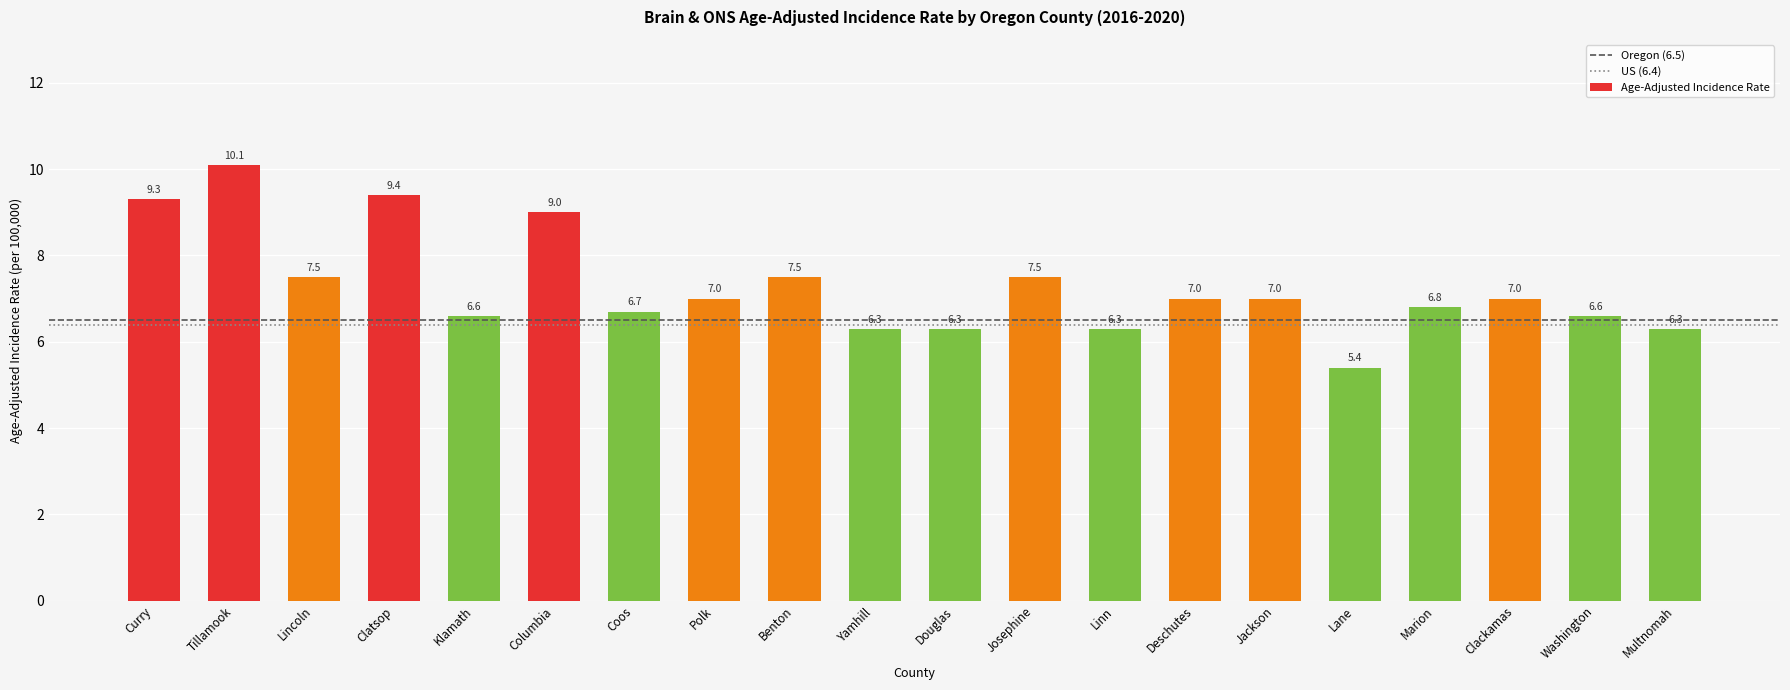

True or false: the data shows 3.2 at Klamath.

False